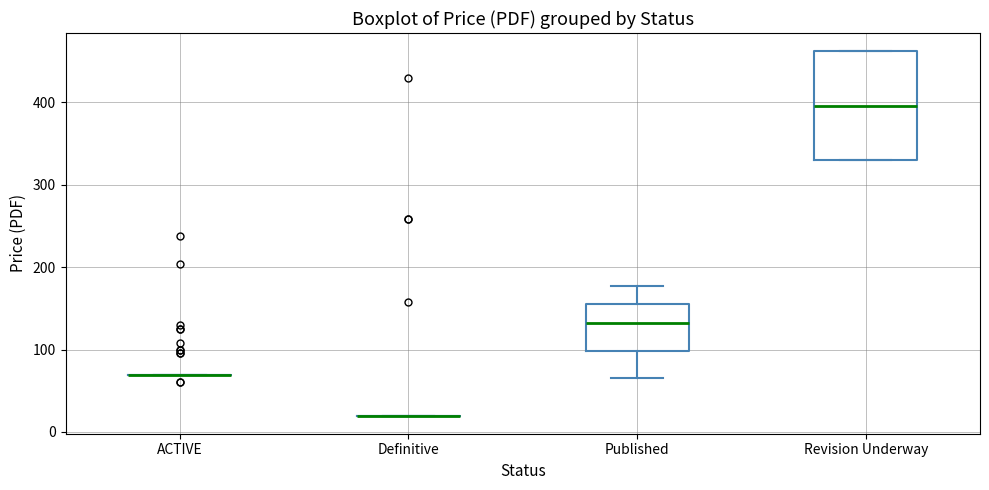

Comparing the boxes themselves (not the whiskers), which one is the tallest?

Revision Underway